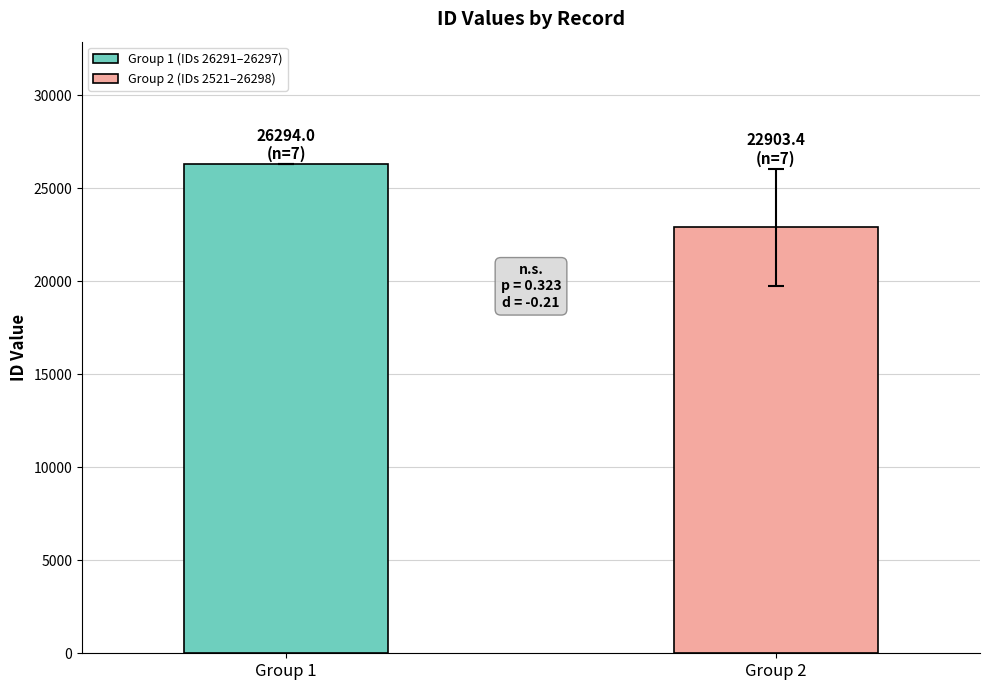

List the series in order of their overall mean, highest first.

Group 1 (IDs 26291–26297), Group 2 (IDs 2521–26298)